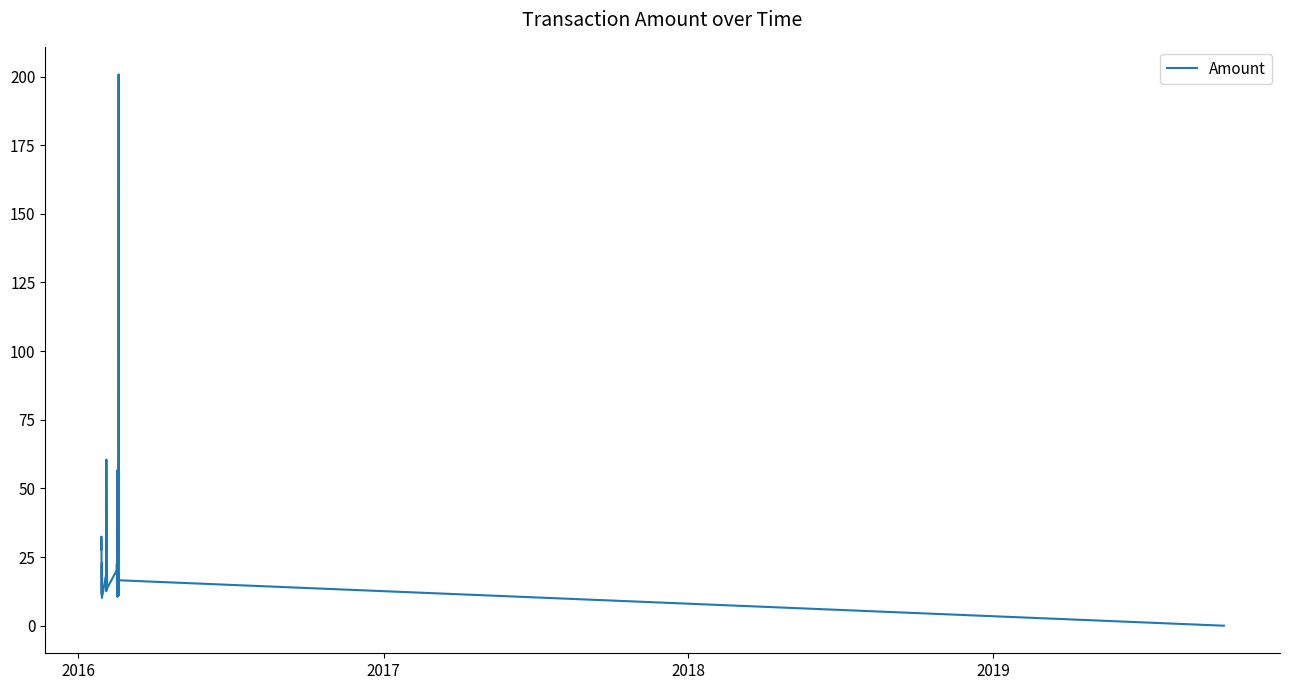

What is the difference between the maximum and minimum values?

200.8